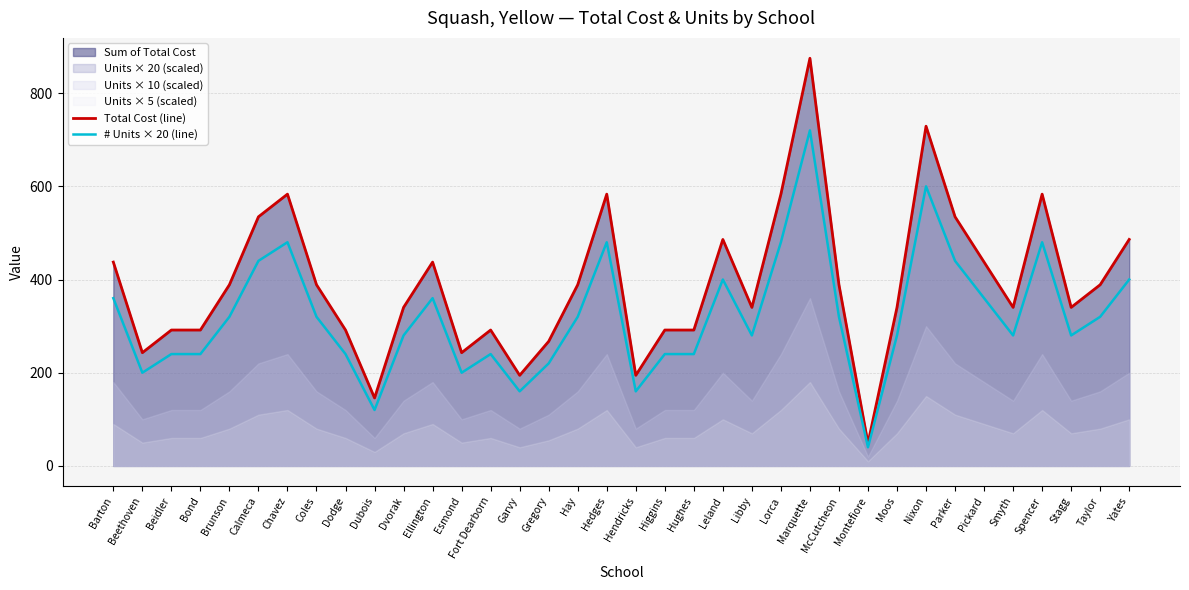

What is the label of the 12th point from the right?

Marquette